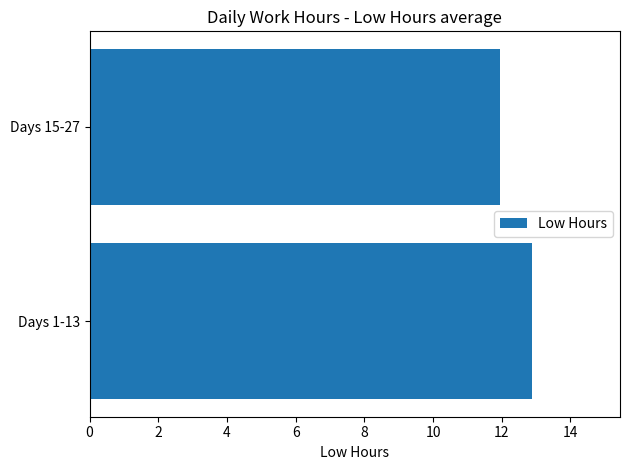

Is it true that the value at Days 15-27 is 11.9?

True